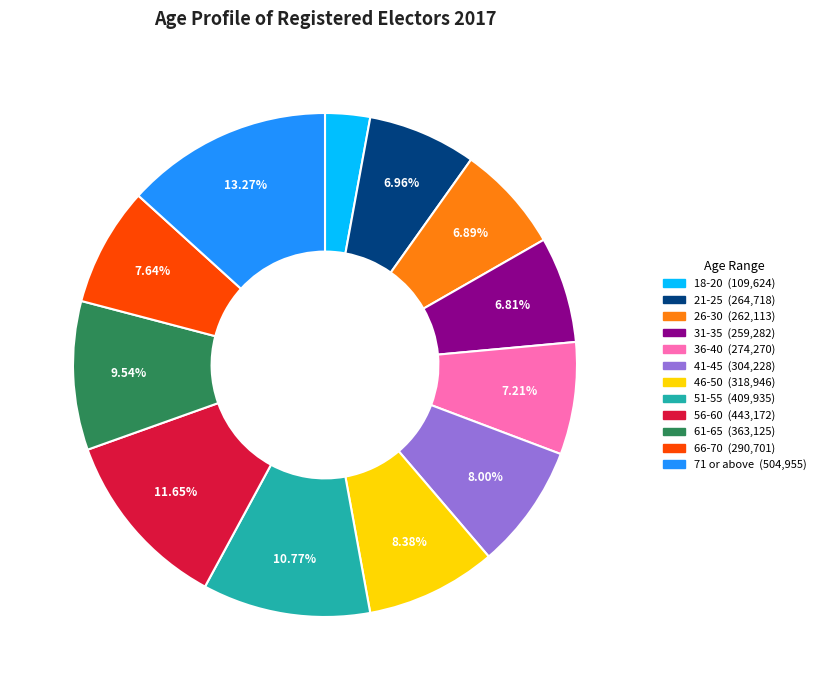

How much of the chart is everything except 61-65?

90.5%